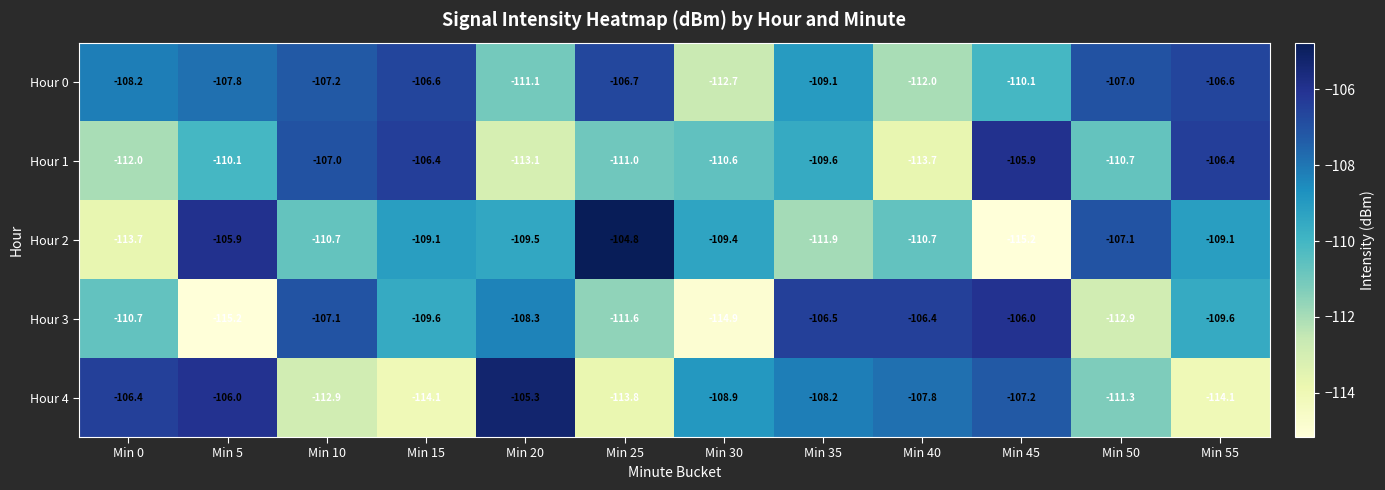

Which series has the largest total across all categories?

Hour 0